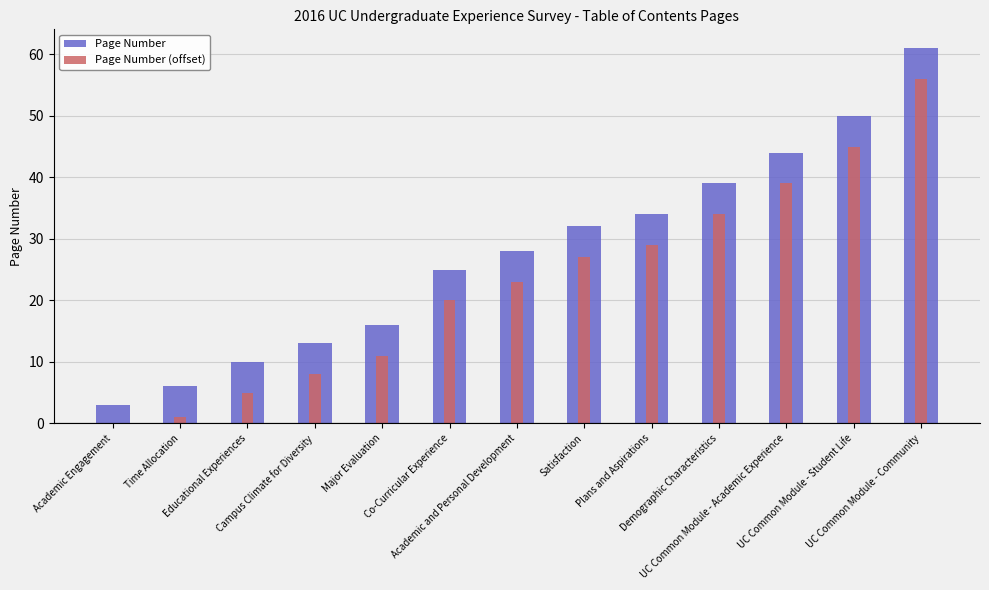

What is the average value of the Page Number (offset) series?

23